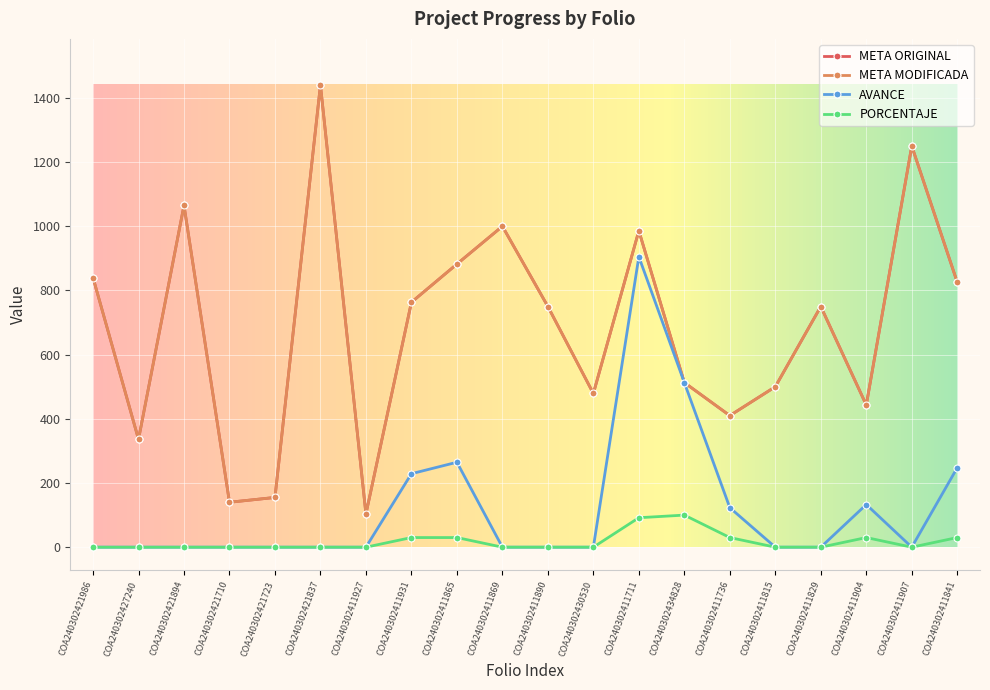

What is the difference between the META MODIFICADA values at COA240302411931 and COA240302411736?

353.2